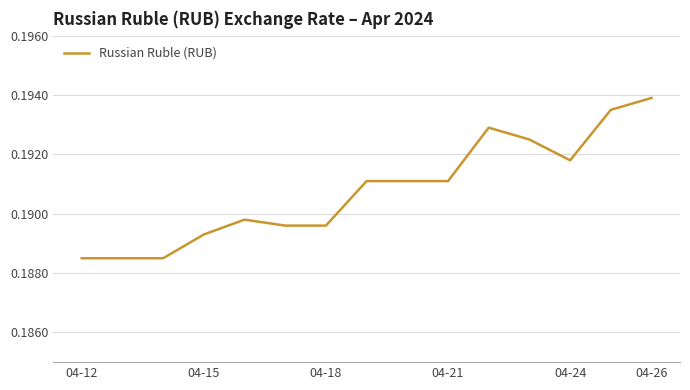

Between 04-26 and 04-21, which is larger?

04-26